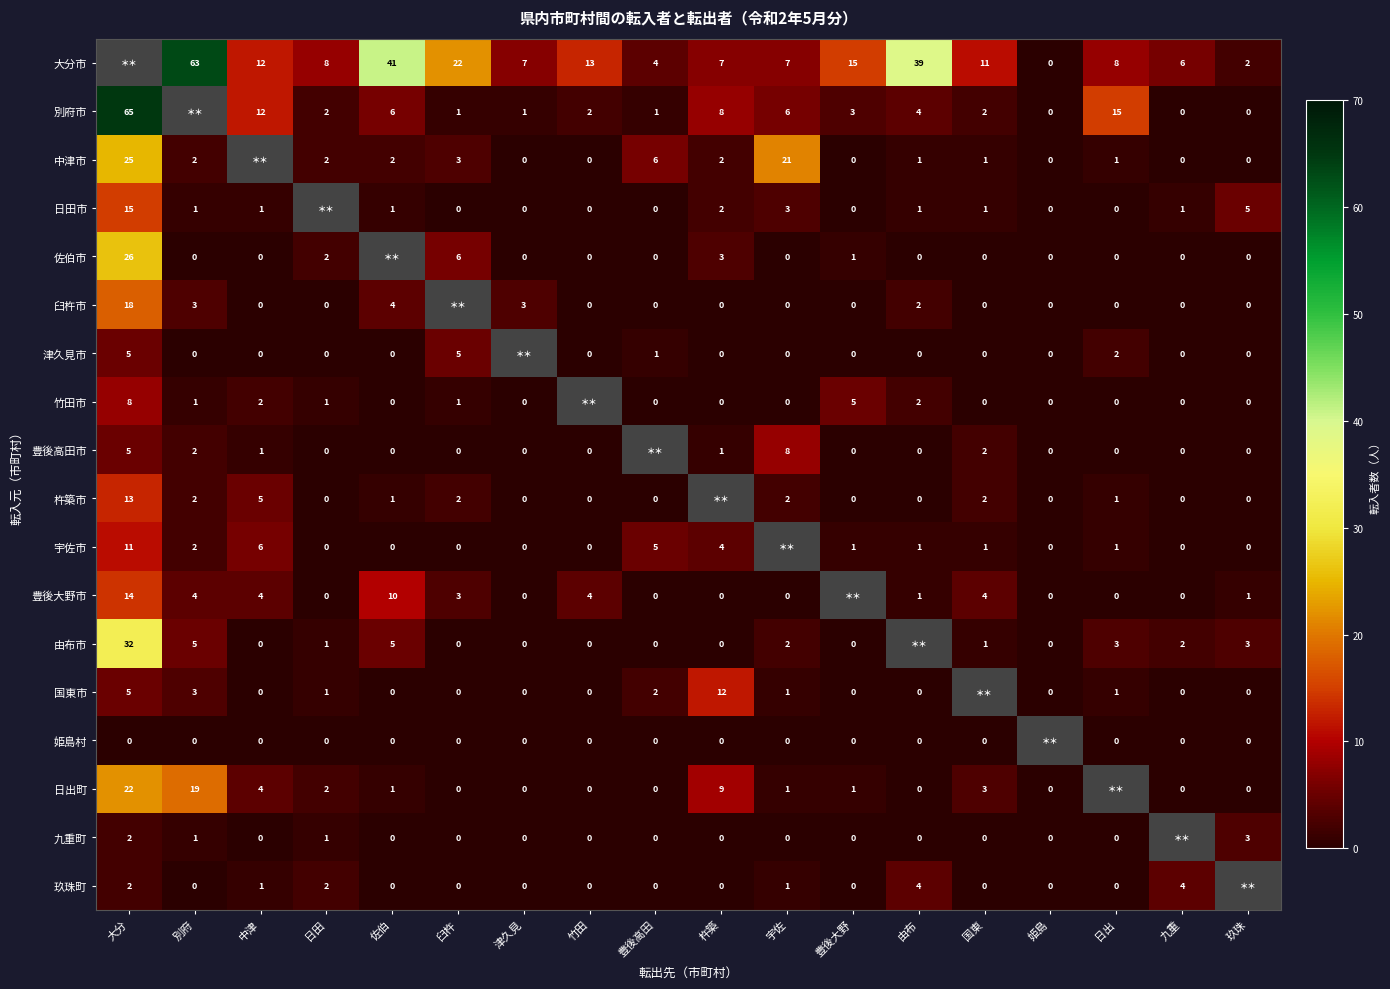

Where is 玖珠町 nearest to the value 2?

大分